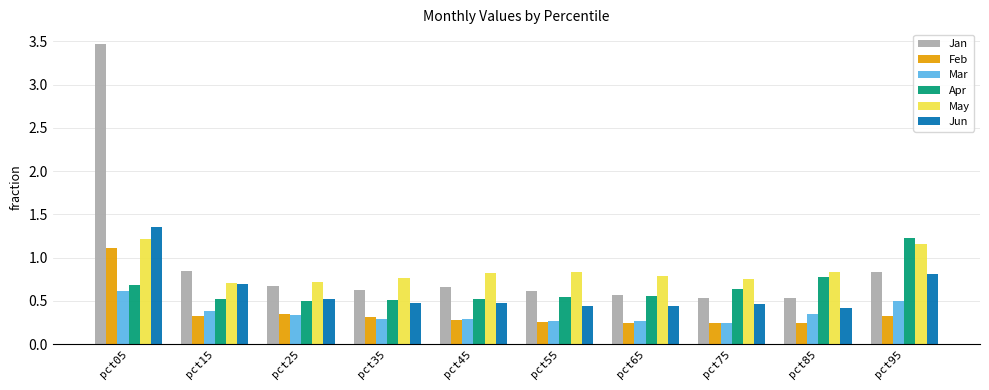

Which category has the highest value across all series?

pct05